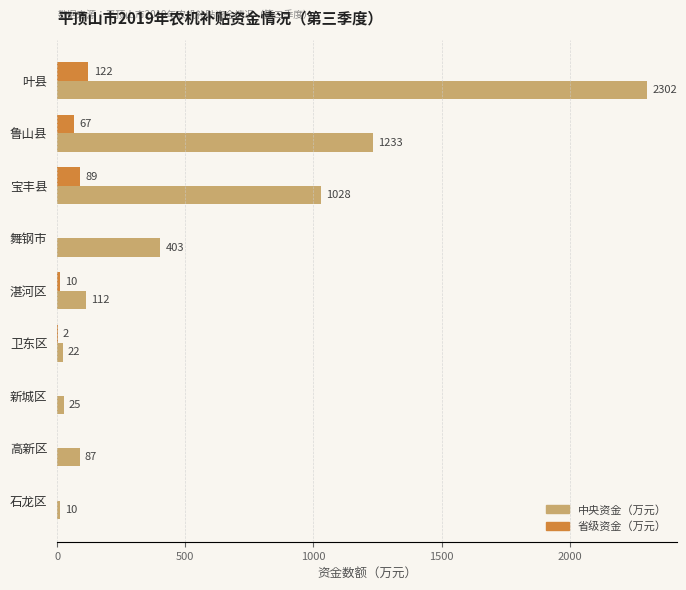

At which category is the sum across all series the highest?

叶县